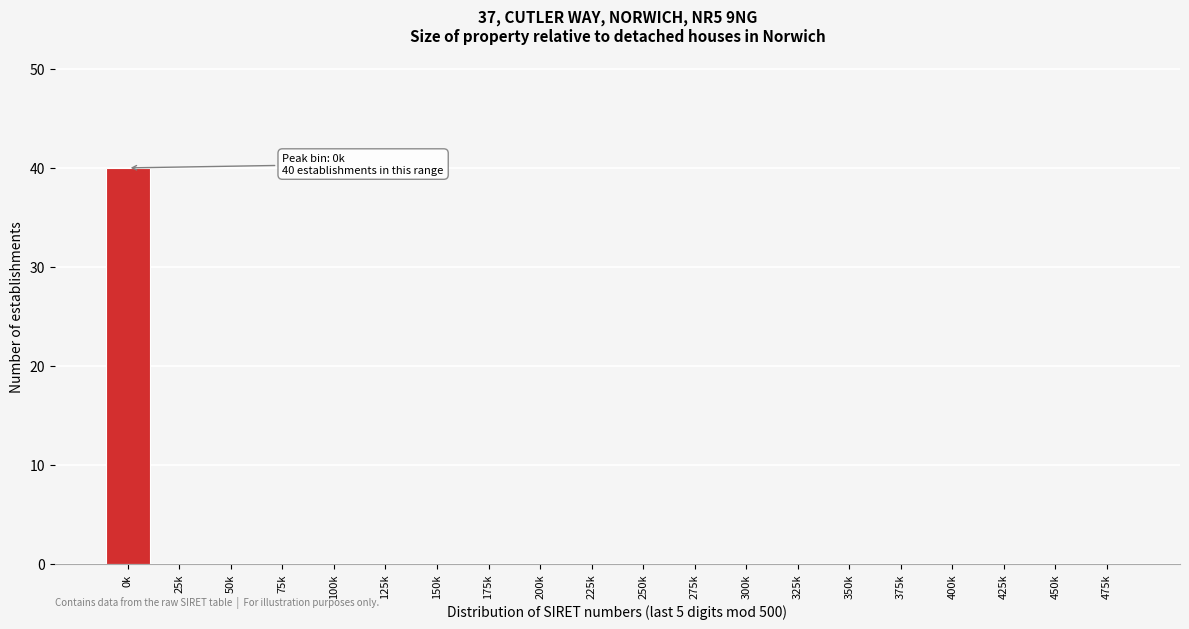

Reading left to right, transcribe all the data shown in this chart.

0k=40	25k=0	50k=0	75k=0	100k=0	125k=0	150k=0	175k=0	200k=0	225k=0	250k=0	275k=0	300k=0	325k=0	350k=0	375k=0	400k=0	425k=0	450k=0	475k=0